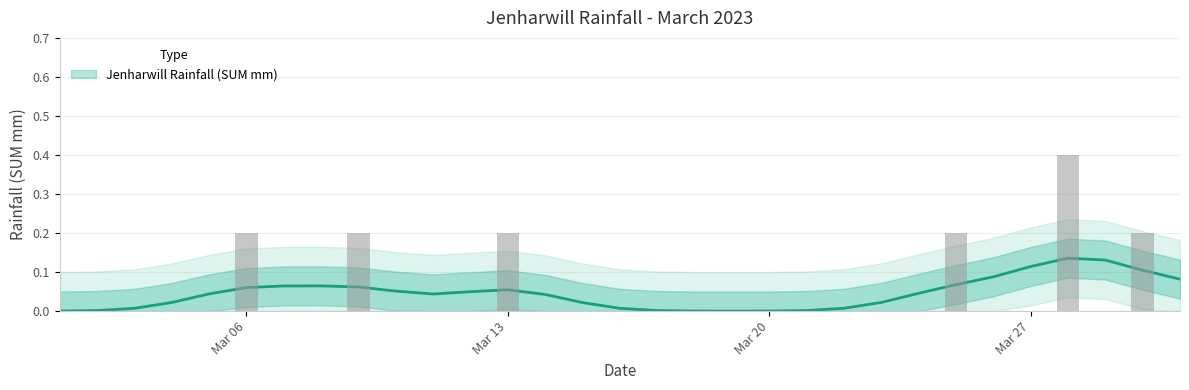

What position from the right is 04/03/2023?

28